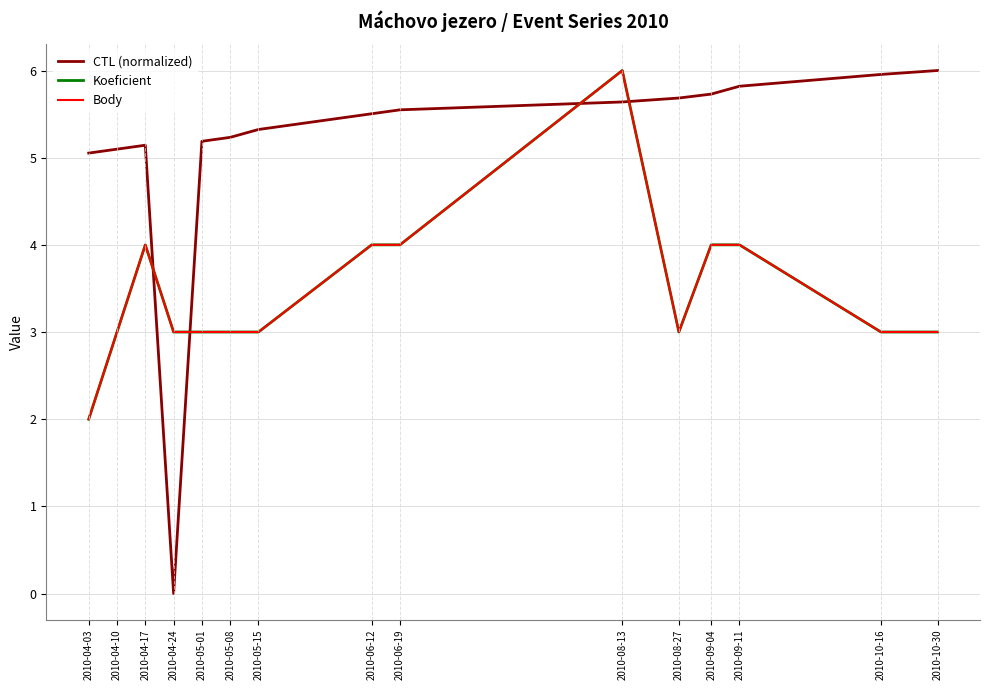

Is this an area chart (filled region under the line)?

No